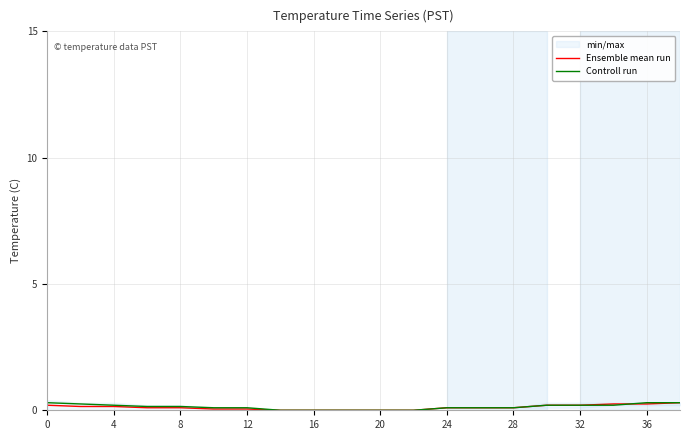

The Ensemble mean run series shows 0.2 at 32. True or false?

True